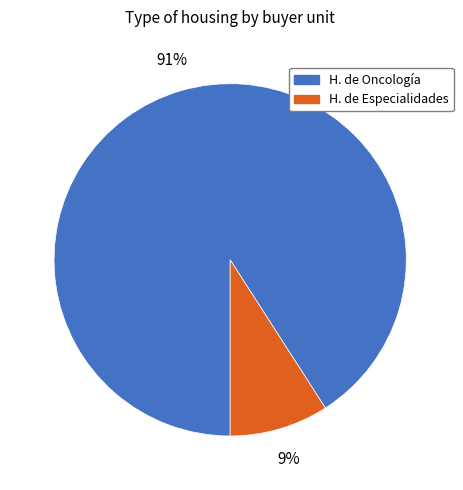

To the nearest percent, what is the difference between the largest and smallest slice percentages?

82%